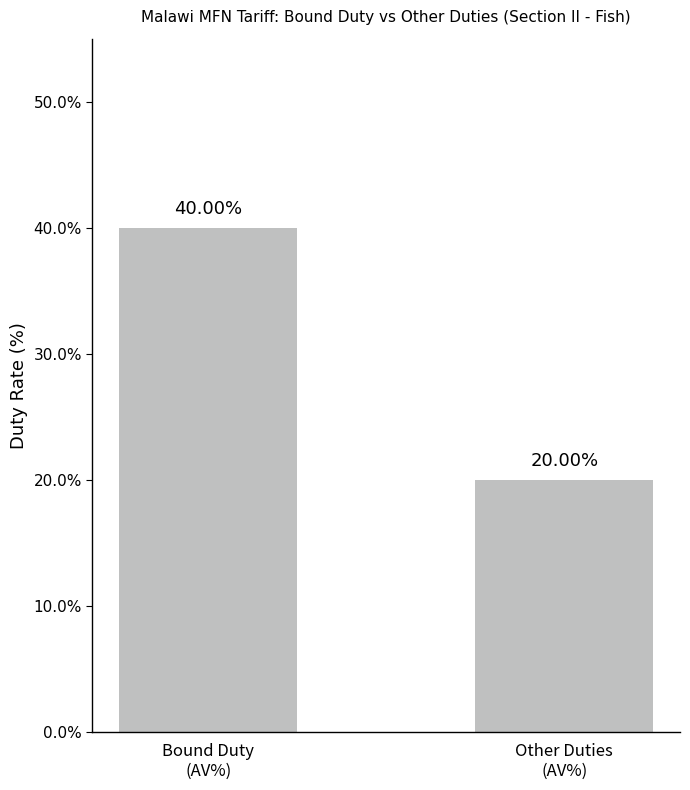

What is the smallest value displayed?

20